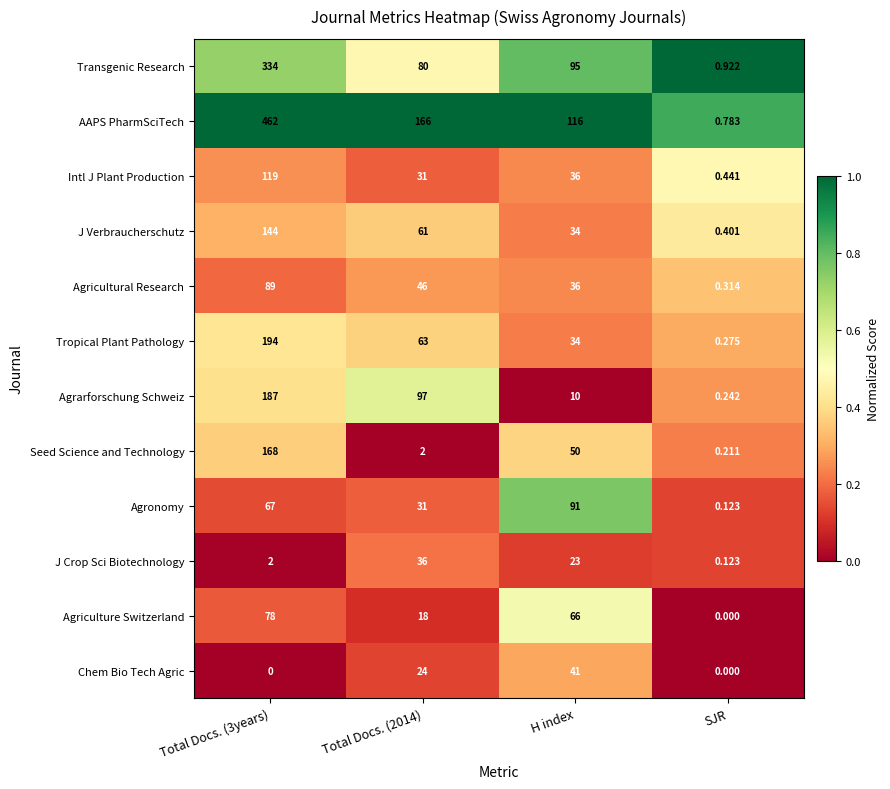

What is the total value across all series at SJR?

3.8